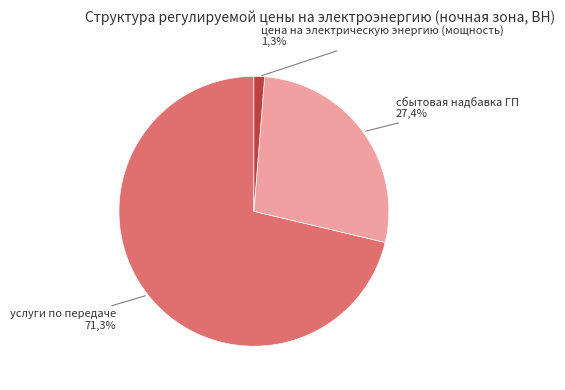

Combined, do цена на электрическую энергию (мощность) and сбытовая надбавка ГП account for over 50%?

No